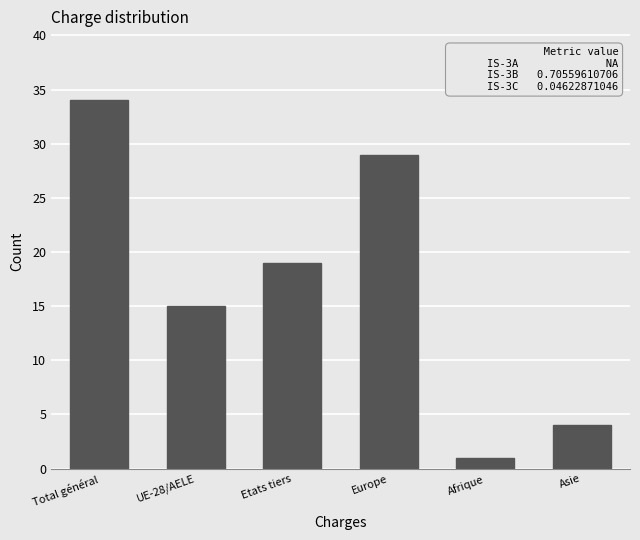

What is the difference between the values at Total général and Etats tiers?

15